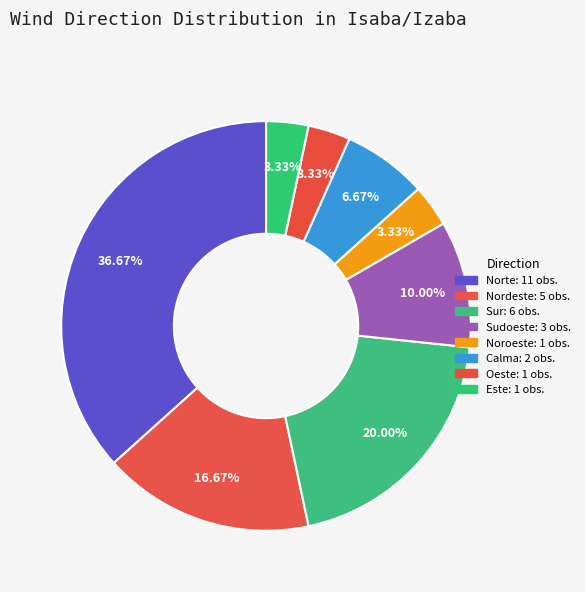

Count the number of slices in the pie.

8